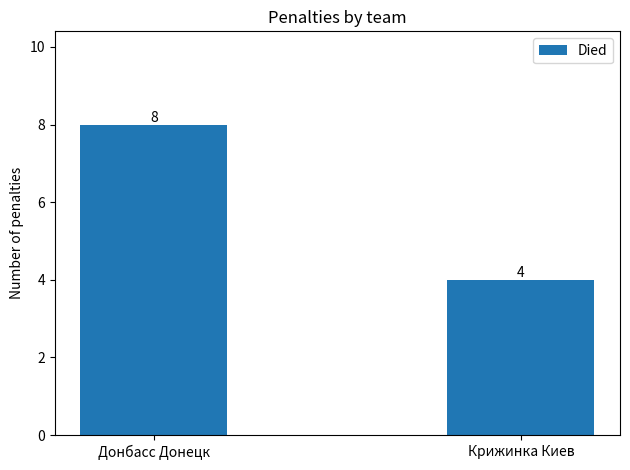

Reading left to right, transcribe all the data shown in this chart.

Донбасс Донецк=8	Крижинка Киев=4